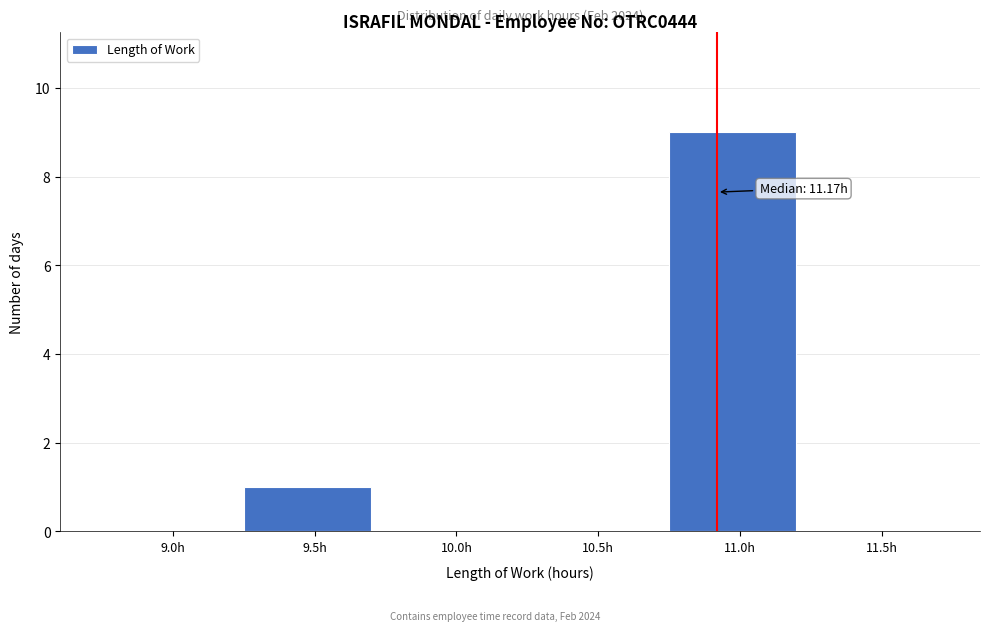

Reading left to right, extract all data points from this chart.

9.0h=0	9.5h=1	10.0h=0	10.5h=0	11.0h=9	11.5h=0